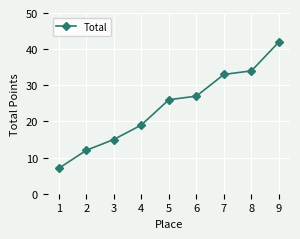

The value at 3 is 23. True or false?

False